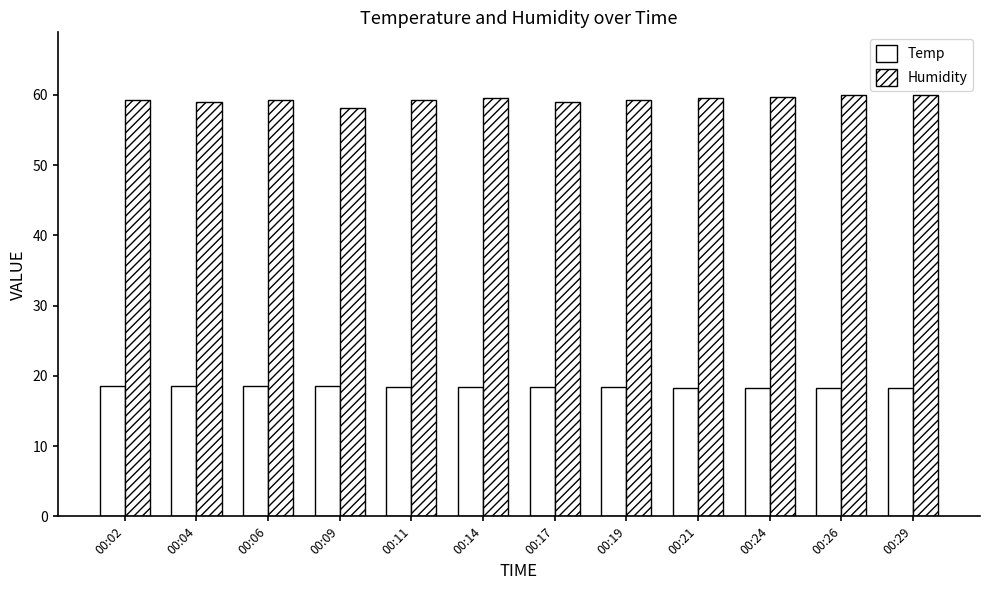

What is the approximate value of Temp at 00:19?

18.4